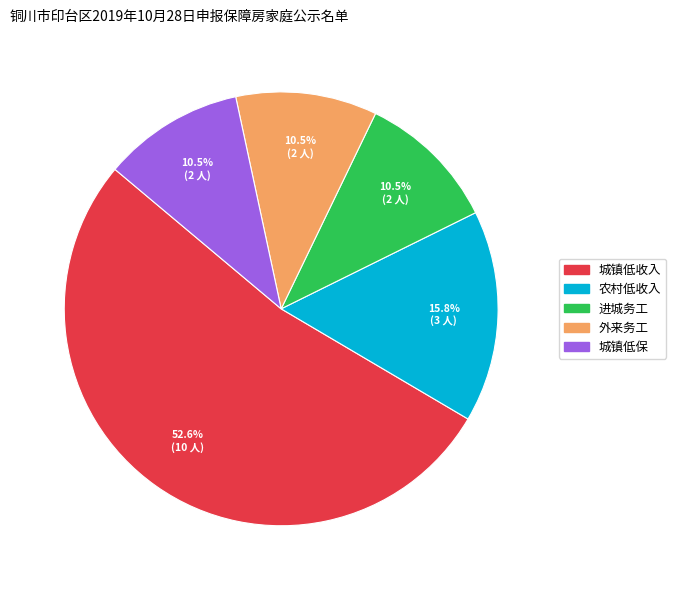

To the nearest percent, what portion does 城镇低收入 represent?

53%